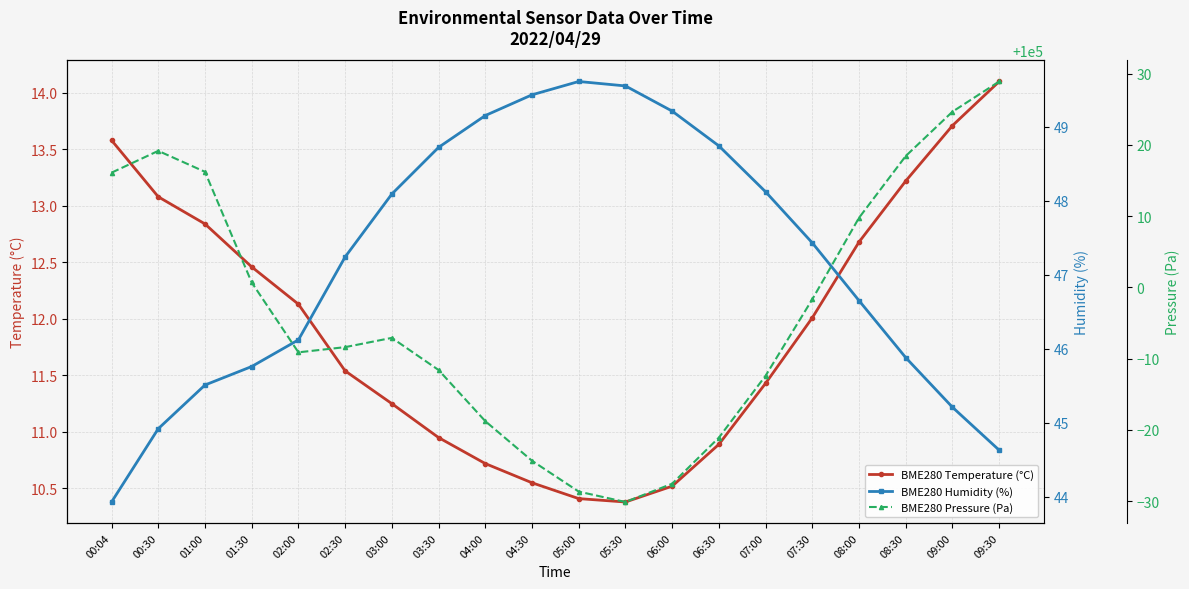

What are all the series names shown in the legend?

BME280 Temperature (°C), BME280 Humidity (%), BME280 Pressure (Pa)